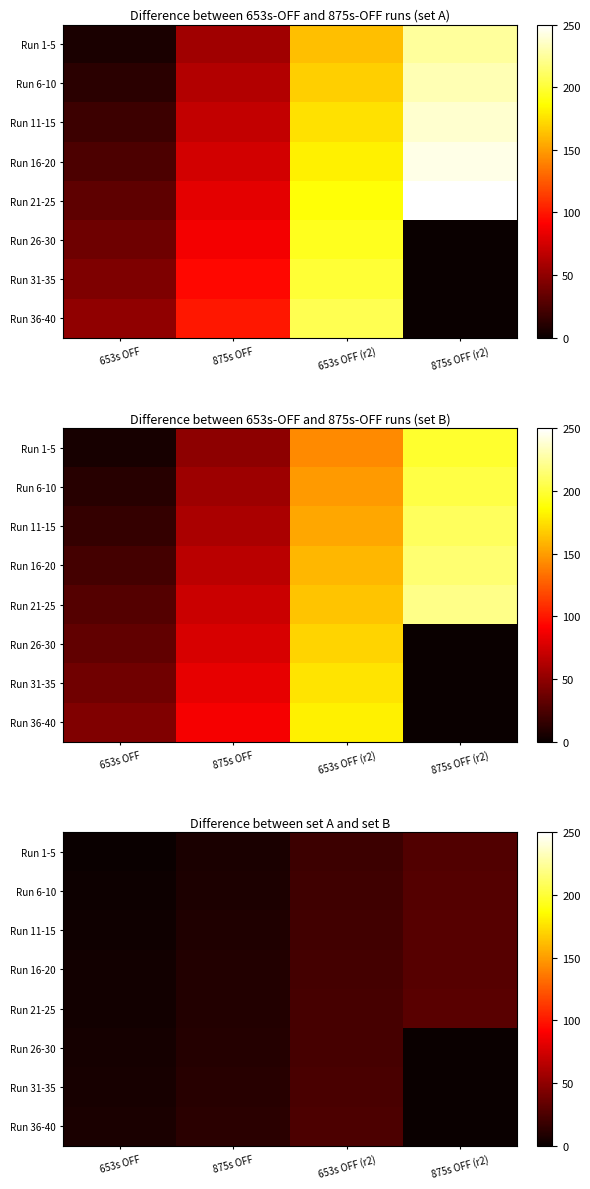

What is the difference between the maximum and minimum values in the Run 21-25 series?

26.2